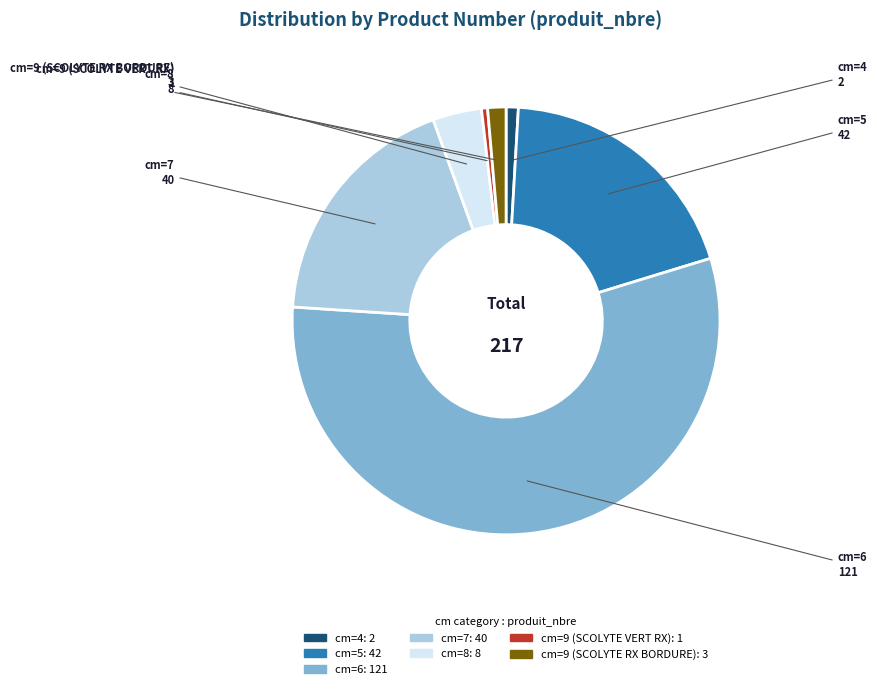

Which category has the biggest portion of the pie?

cm=6